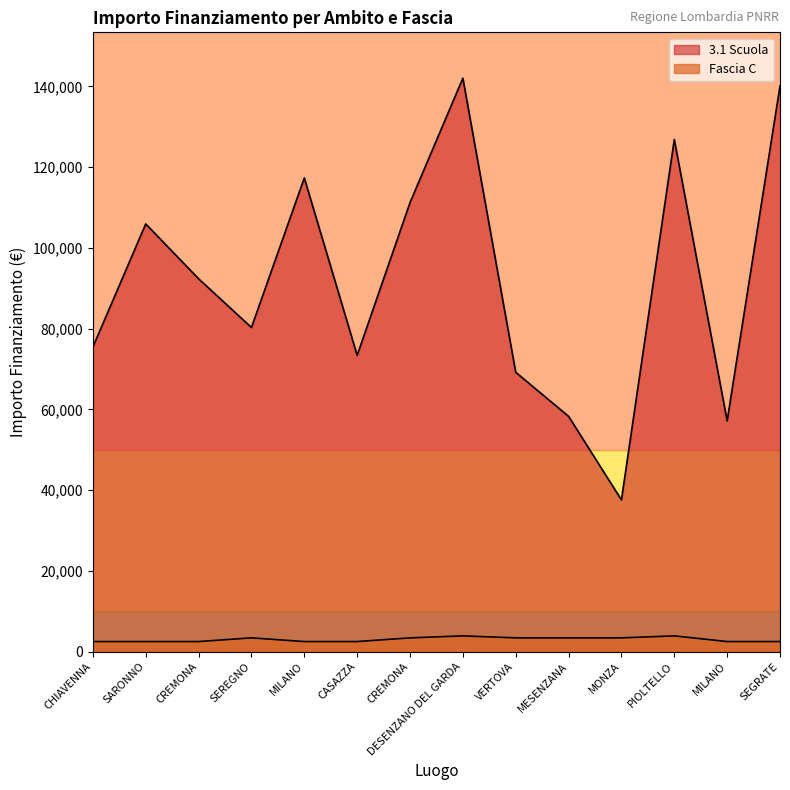

Reading left to right, transcribe all the data shown in this chart.

3.1 Scuola: 75442.6	105915.0	92341.9	80270.1	117311.1	73375.7	111198.7	142004.3	69180.1	58273.5	37577.6	126823.9	57143.9	140087.5
Fascia C: 2498.0	2498.0	2498.0	3413.0	2498.0	2498.0	3413.0	3903.0	3413.0	3413.0	3413.0	3903.0	2498.0	2498.0